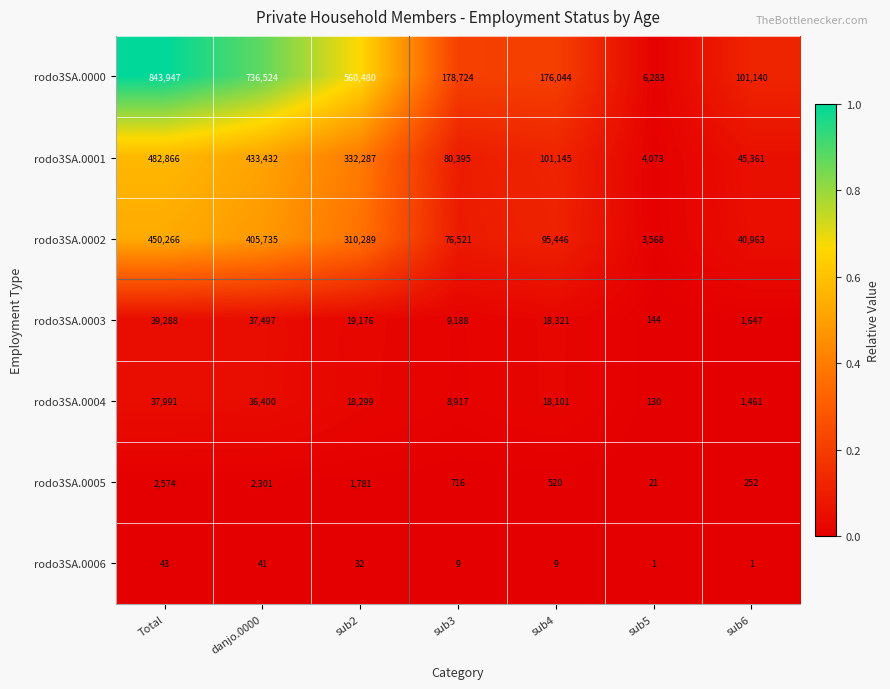

Rank the series by their maximum value, from lowest to highest.

rodo3SA.0006, rodo3SA.0005, rodo3SA.0004, rodo3SA.0003, rodo3SA.0002, rodo3SA.0001, rodo3SA.0000